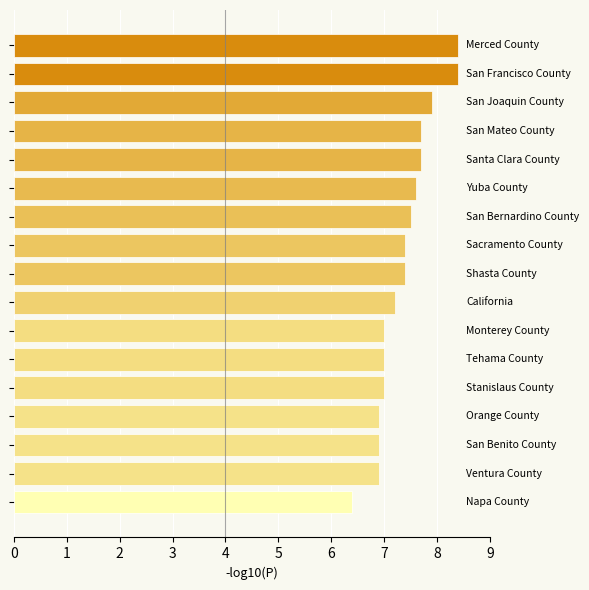

What is the sum of all values?

125.3